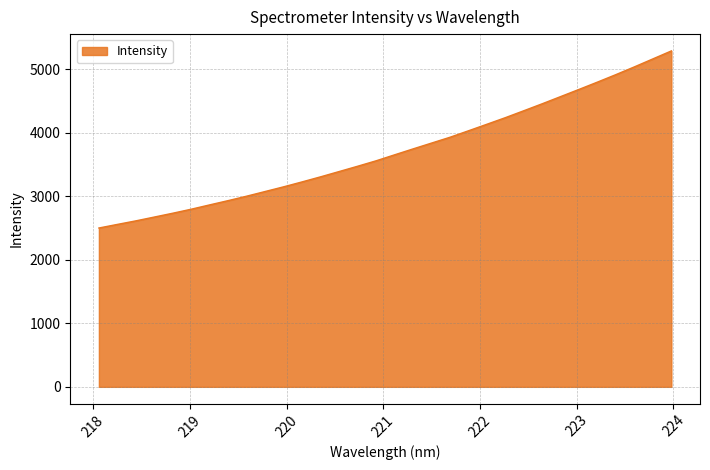

What is the greatest value displayed?

5292.9